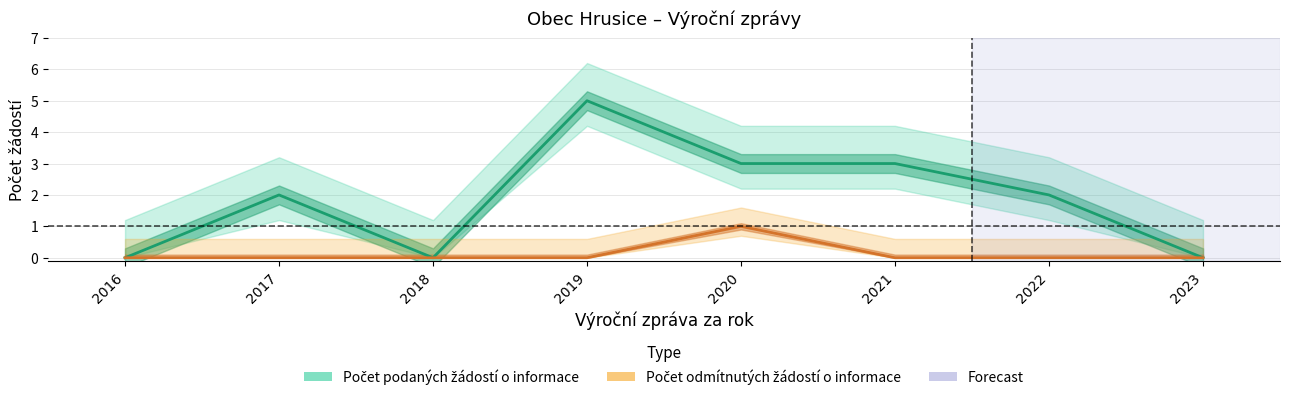

Where is the first local minimum for Počet podaných žádostí o informace?

2018